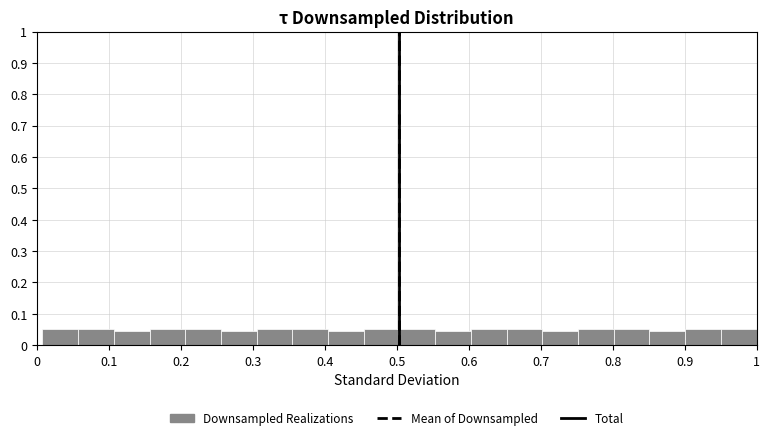

What is the height of the bar covering 0.40 to 0.45 on the x-axis? Neither the bar edges nor the heights are printed on the chart, so give them approximately, as read against the axes.

0.04